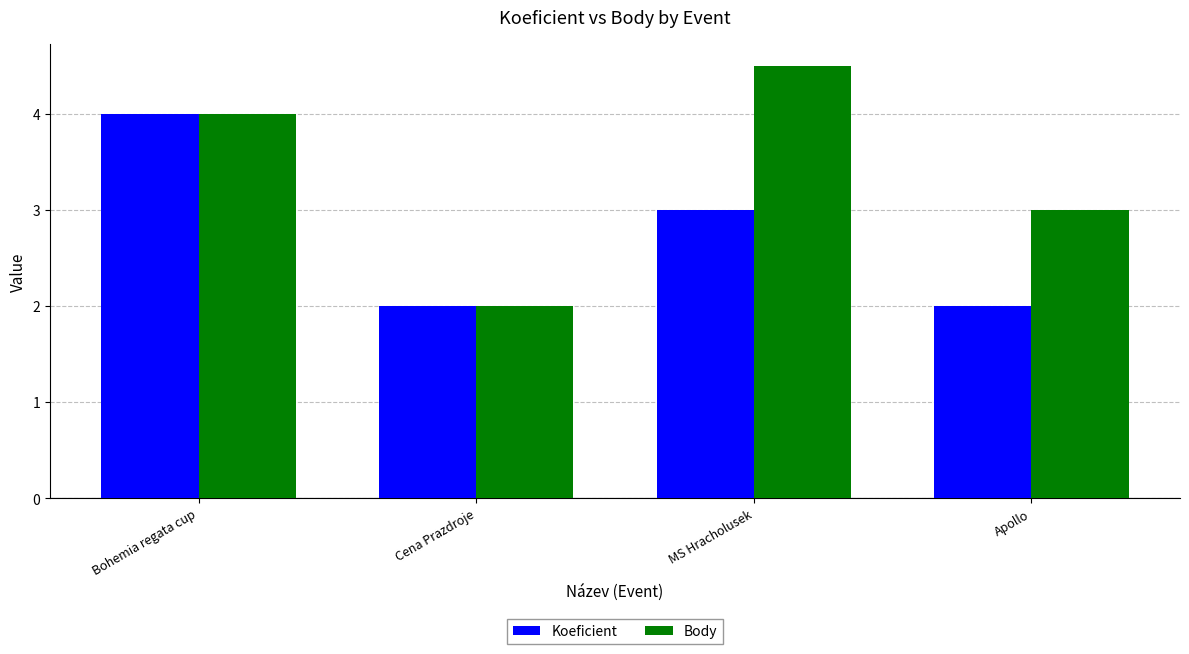

The value of Body at Apollo is 3.0. True or false?

True